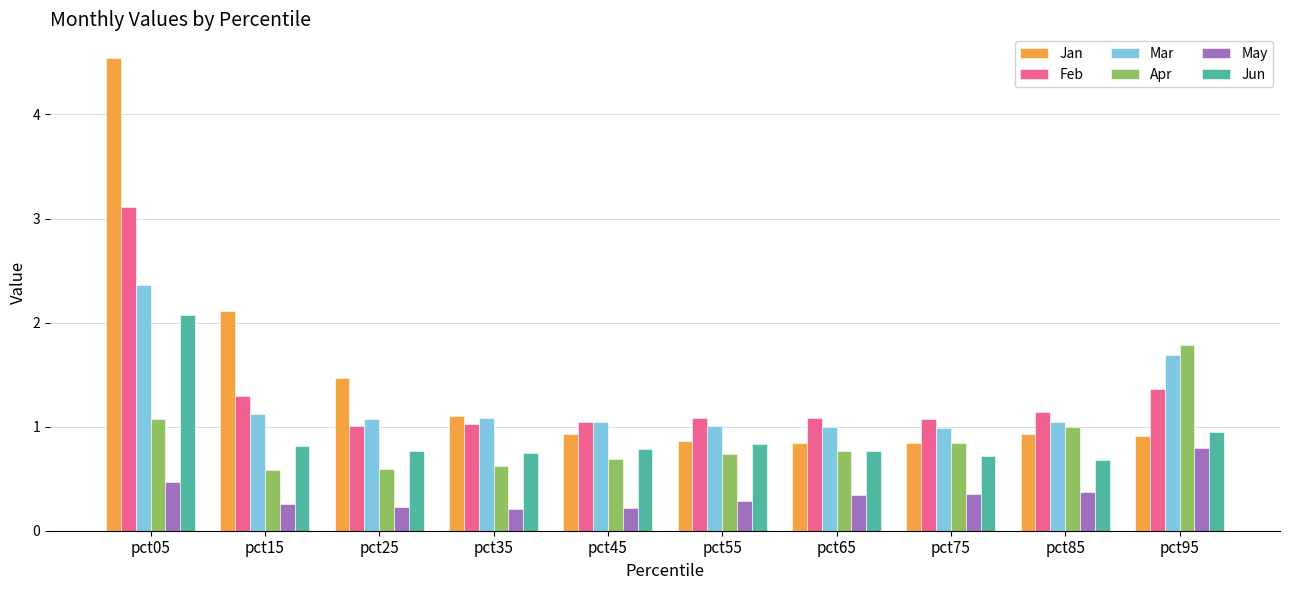

Which series has the largest total across all categories?

Jan